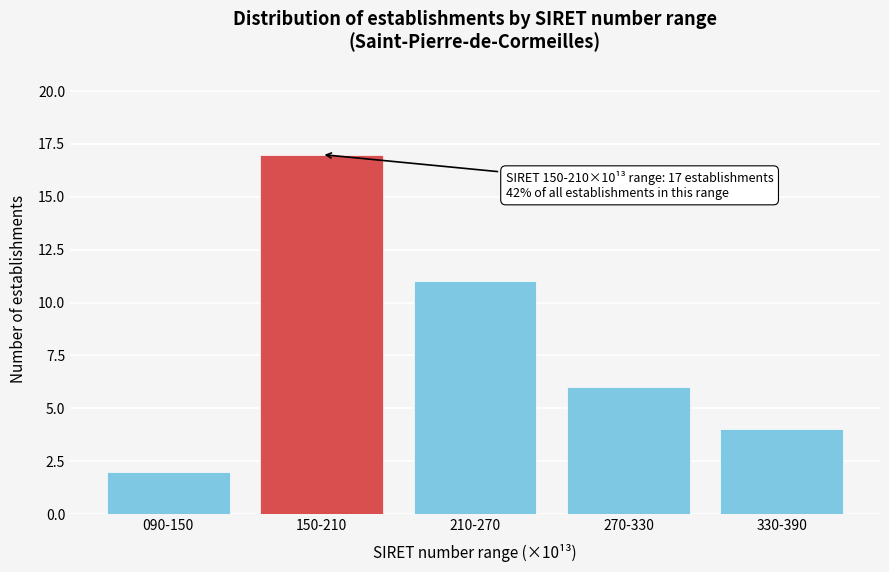

Reading left to right, what are all the values shown in this chart?

090-150=2	150-210=17	210-270=11	270-330=6	330-390=4